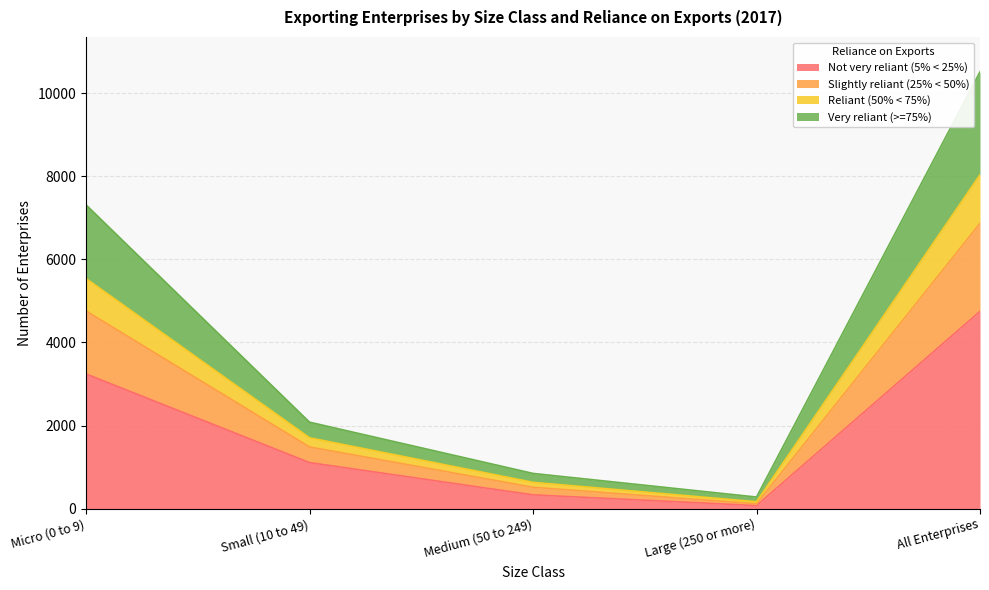

Where is the first local minimum for Slightly reliant (25% < 50%)?

Large (250 or more)